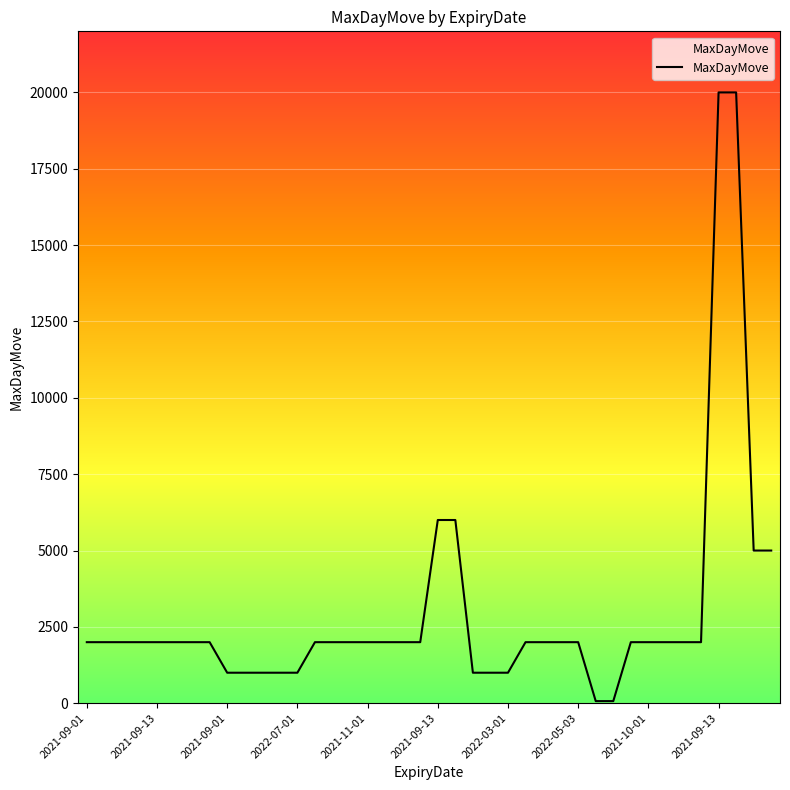

What is the maximum value shown in the chart?

20000